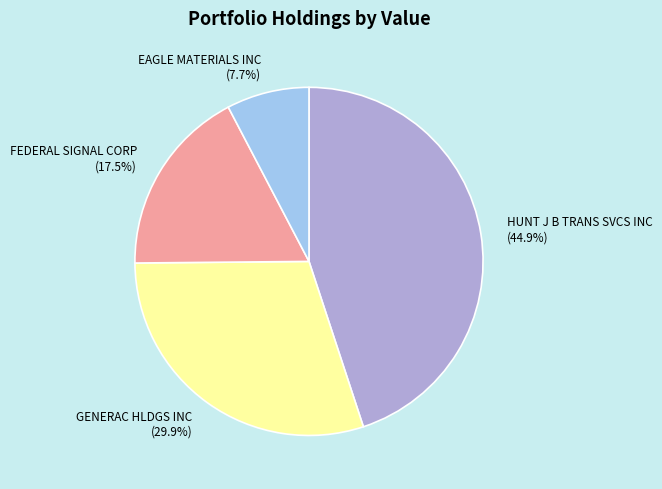

Does GENERAC HLDGS INC represent more than half of the total?

No